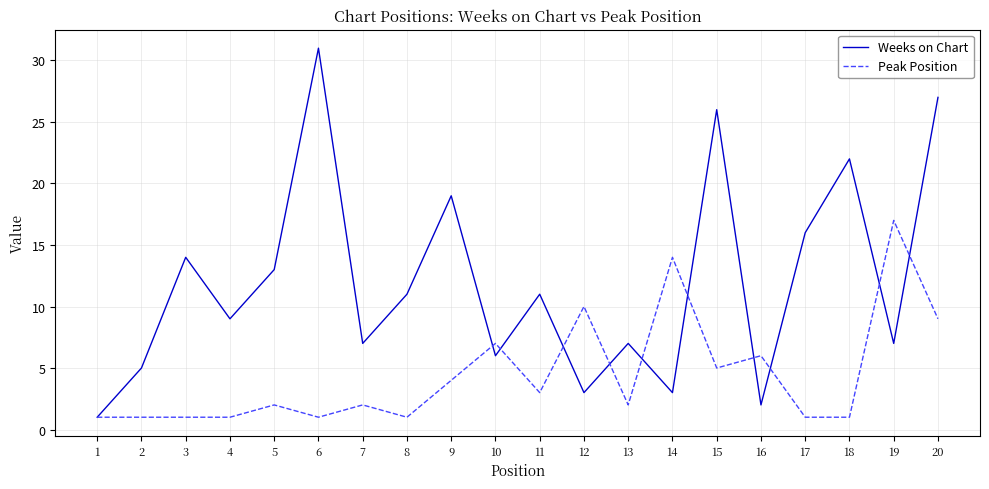

What is the minimum value for Weeks on Chart?

1